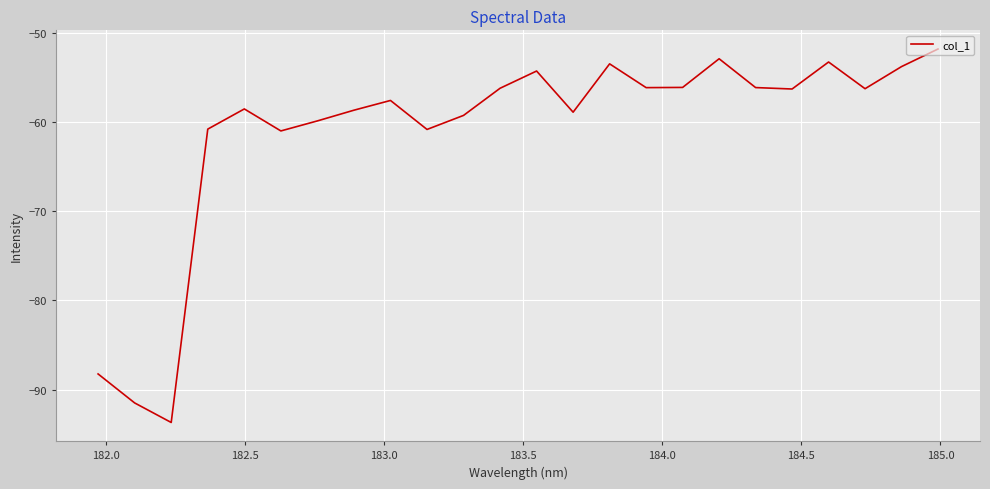

What is the smallest value displayed?

-93.7